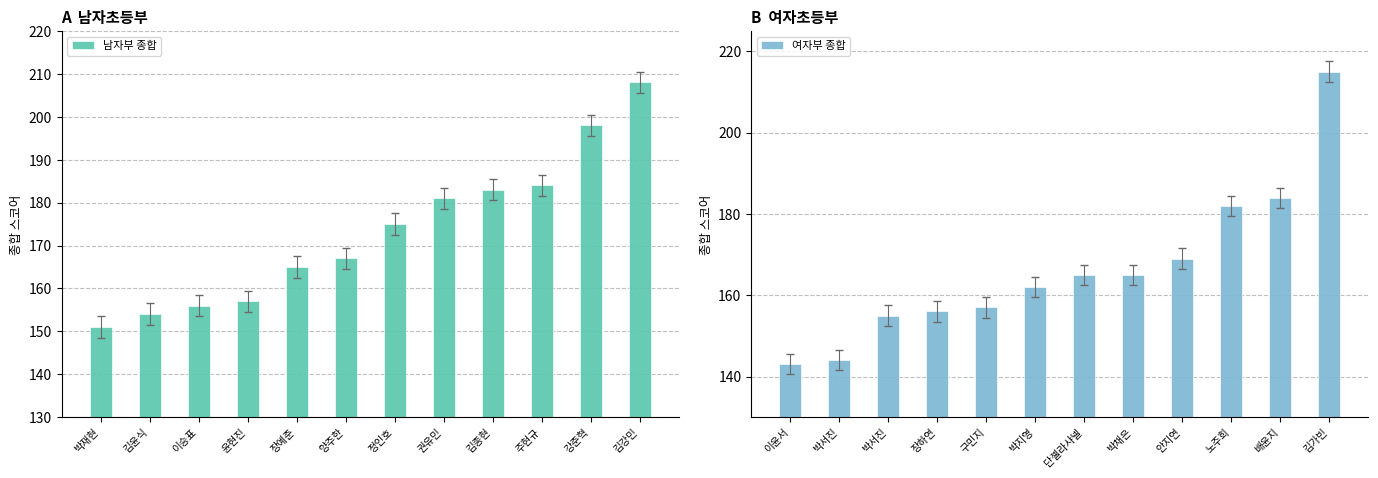

What is the sum of all 남자부 종합 values?

2079